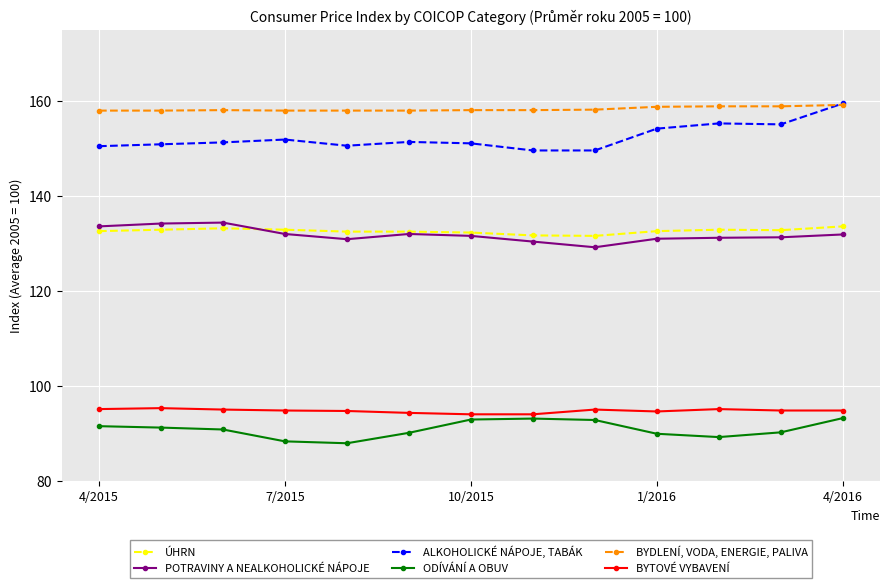

Rank the series by their maximum value, from lowest to highest.

ODÍVÁNÍ A OBUV, BYTOVÉ VYBAVENÍ, ÚHRN, POTRAVINY A NEALKOHOLICKÉ NÁPOJE, BYDLENÍ, VODA, ENERGIE, PALIVA, ALKOHOLICKÉ NÁPOJE, TABÁK